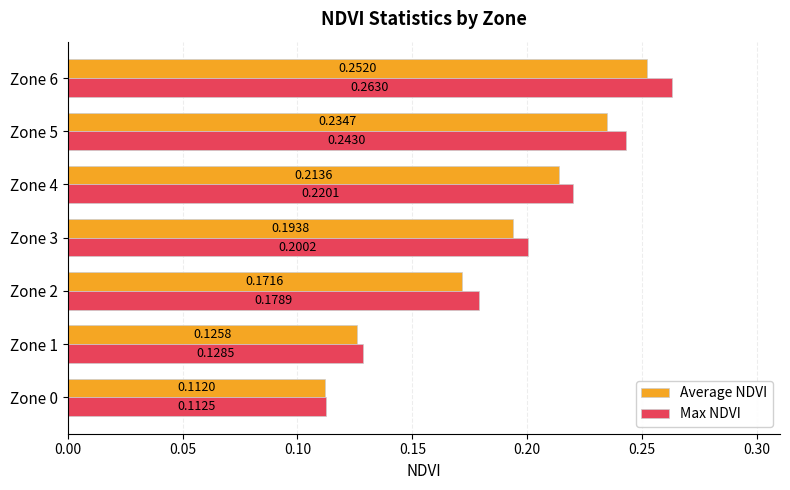

Which category has the highest value across all series?

Zone 6